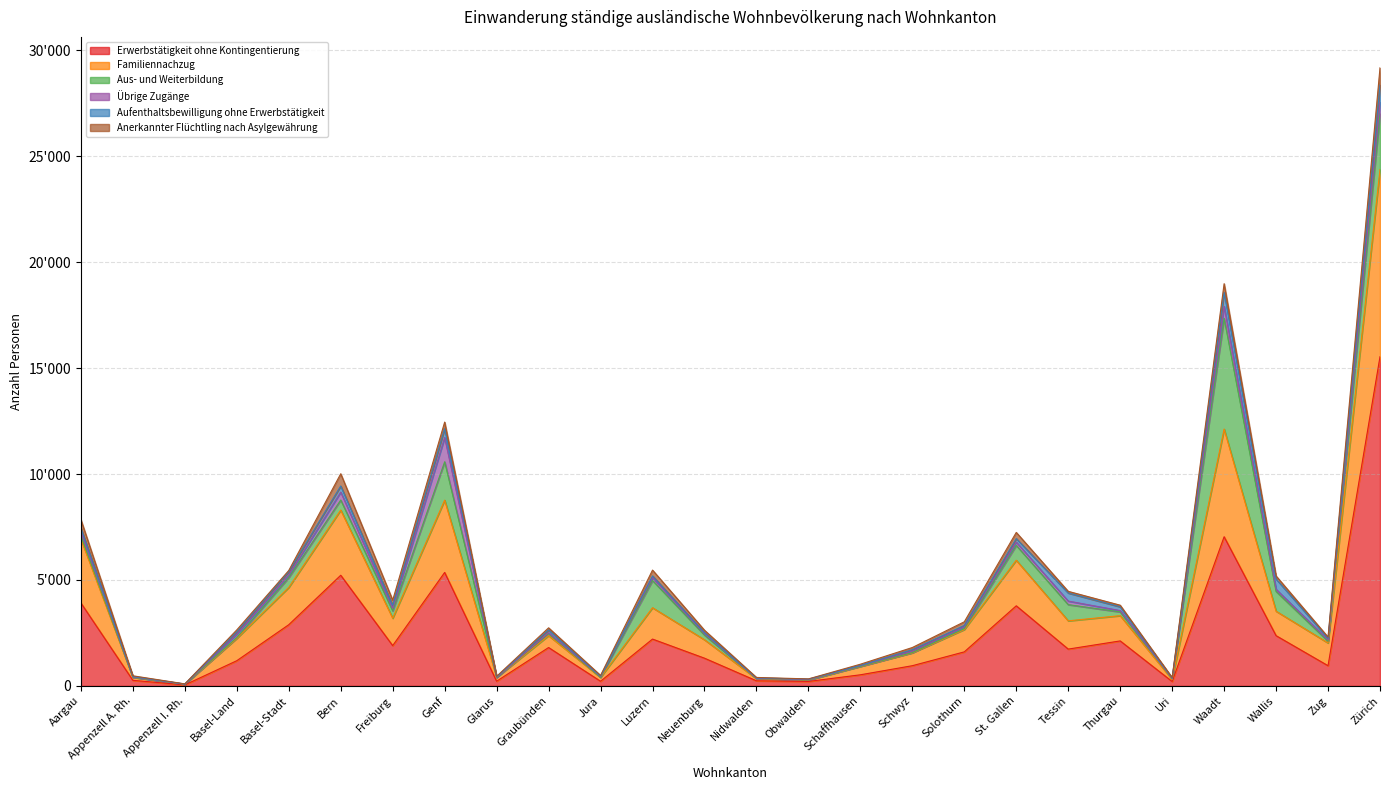

True or false: Familiennachzug and Aus- und Weiterbildung cross at least once.

True